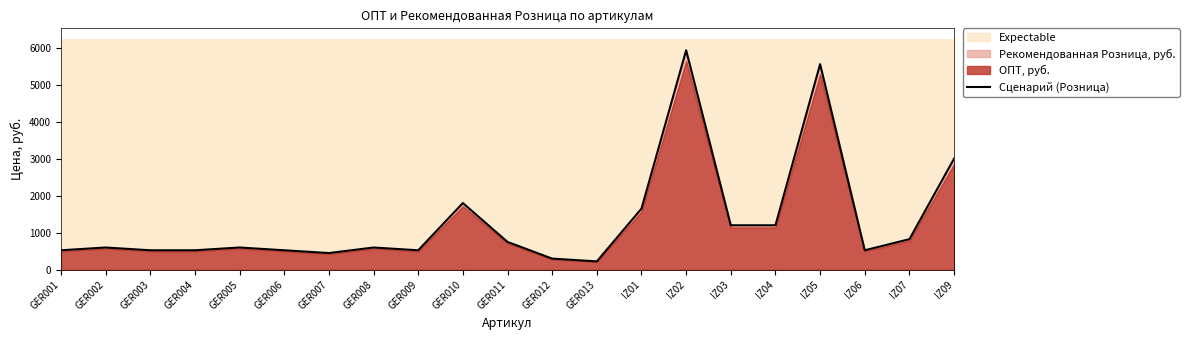

How many values are below 600?

9